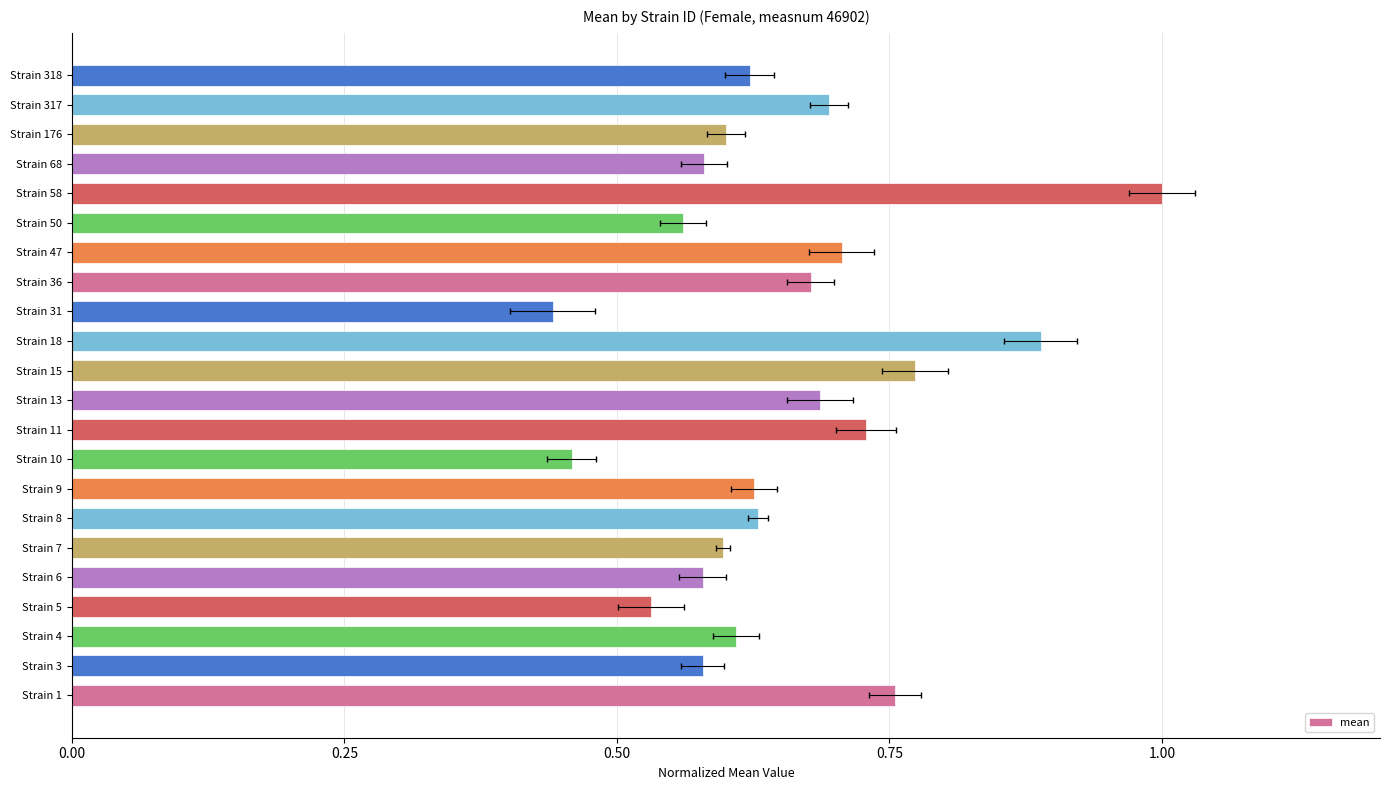

What is the average value?

0.7